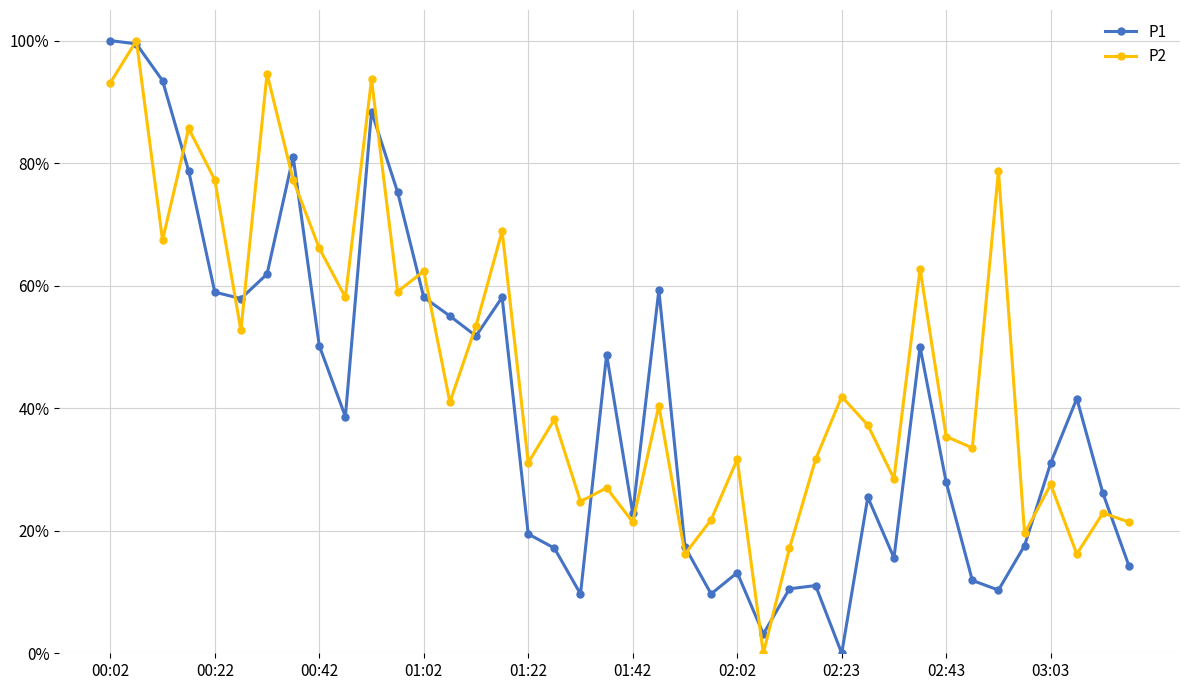

At how many categories does at least one series exceed 0?

40